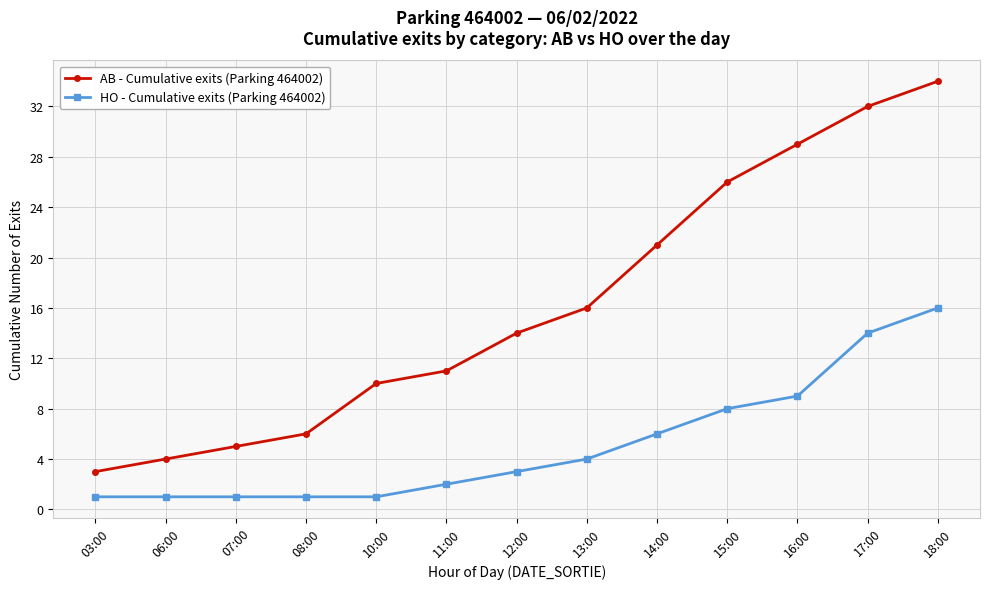

List the labels in order of AB - Cumulative exits (Parking 464002) value, smallest first.

03:00, 06:00, 07:00, 08:00, 10:00, 11:00, 12:00, 13:00, 14:00, 15:00, 16:00, 17:00, 18:00